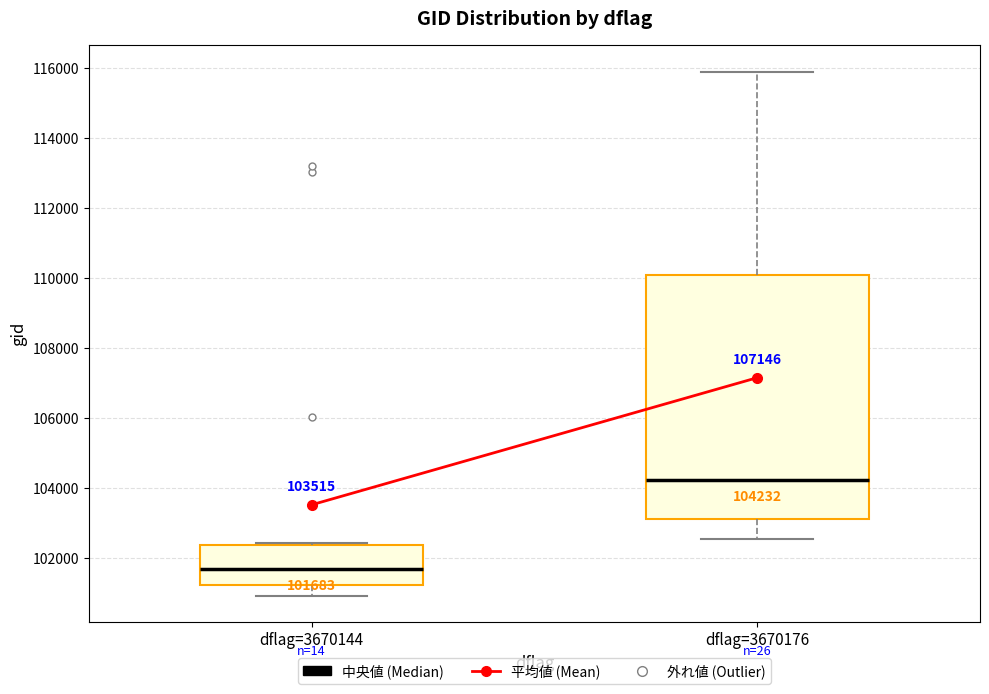

Which box's median line is the highest?

dflag=3670176